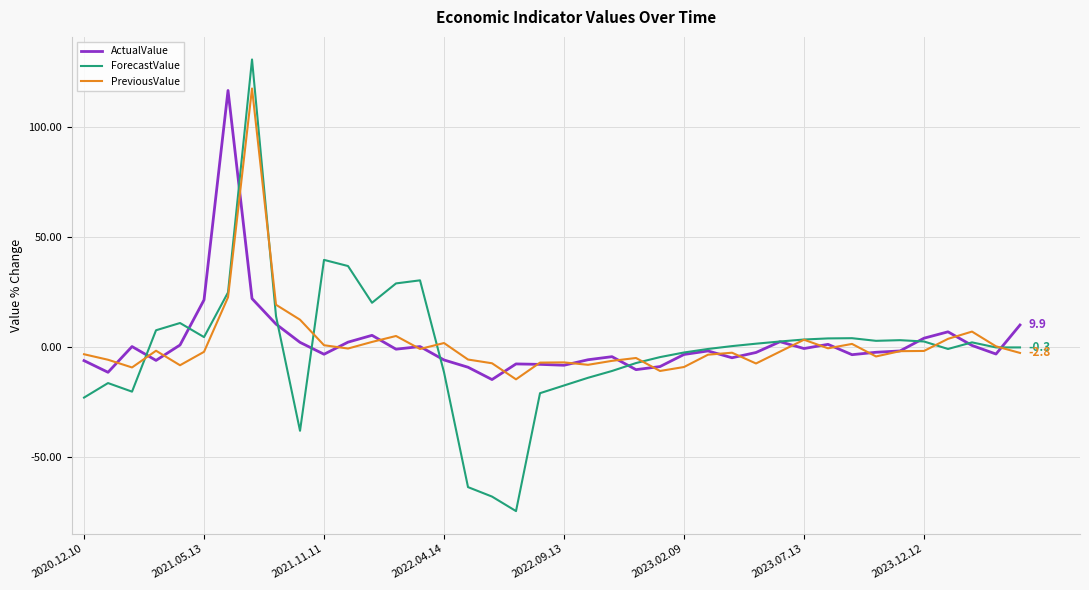

What is the minimum value for PreviousValue?

-14.8